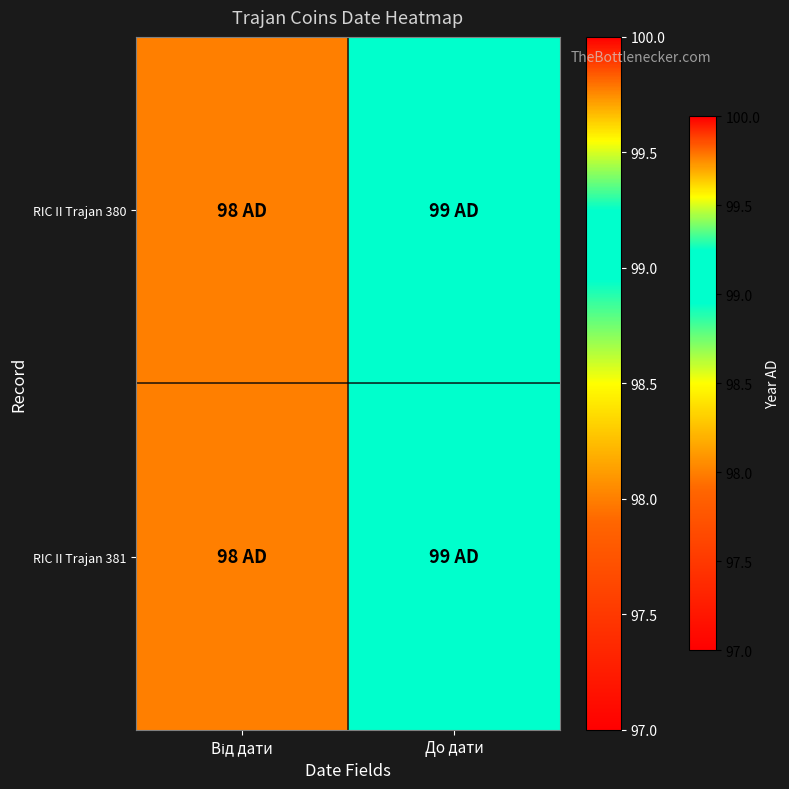

Reading left to right, what are all the values shown in this chart?

RIC II Trajan 380: Від дати=98	До дати=99
RIC II Trajan 381: Від дати=98	До дати=99